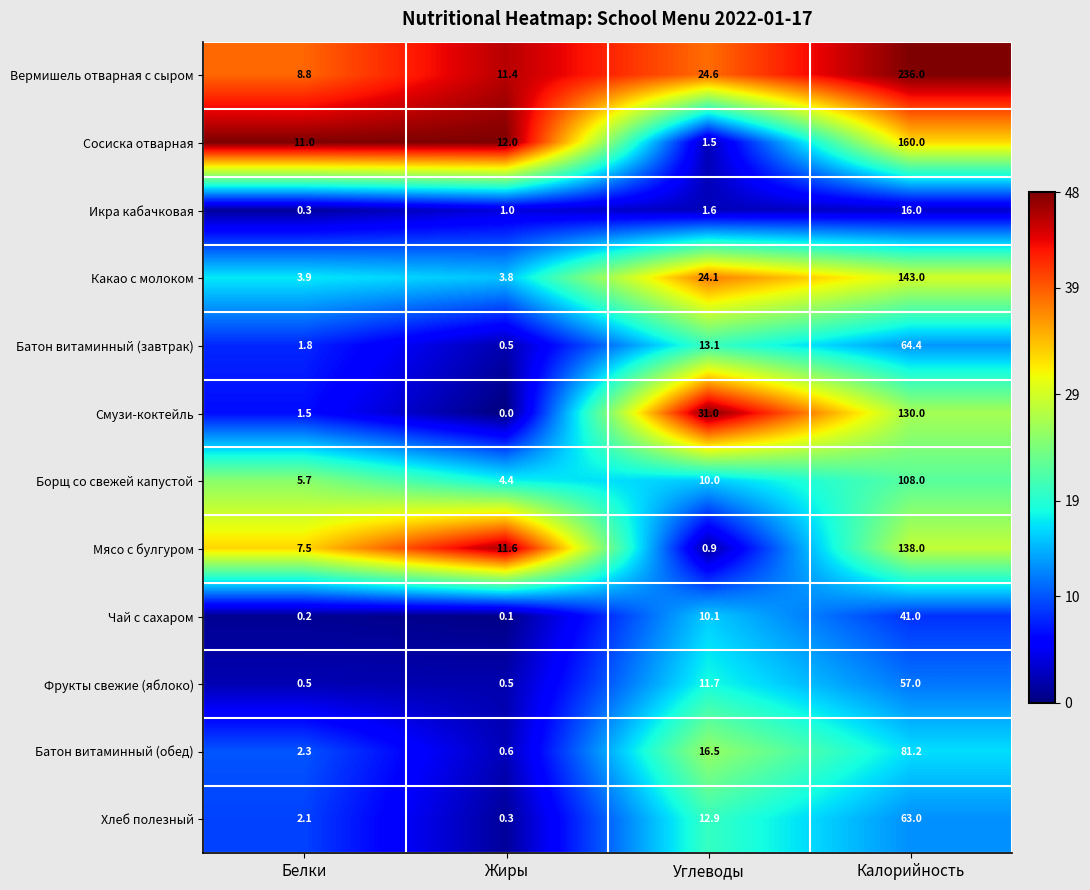

Between Углеводы and Калорийность, which series saw the biggest shift?

Вермишель отварная с сыром